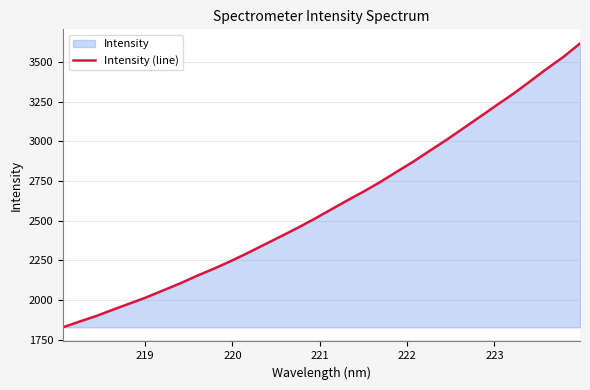

What is the maximum value shown in the chart?

3614.8